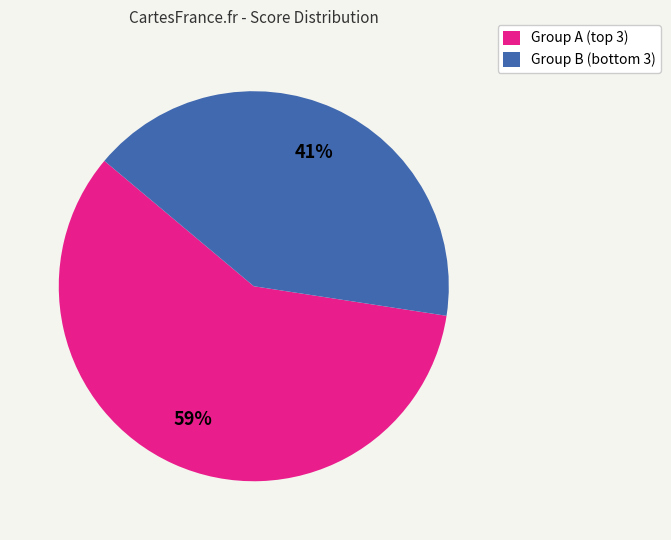

Is there any slice that represents more than half of the pie?

Yes